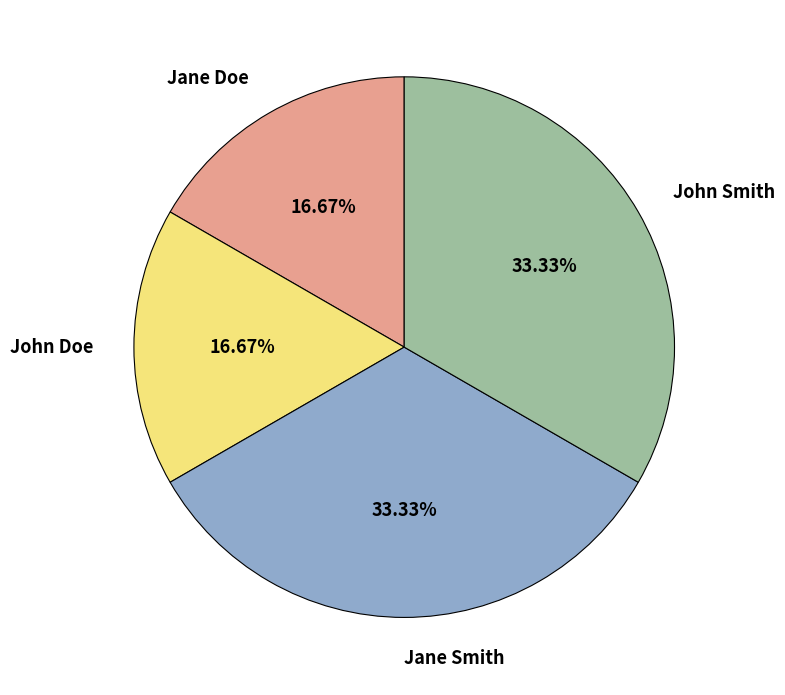

True or false: Jane Doe accounts for 29% of the total.

False